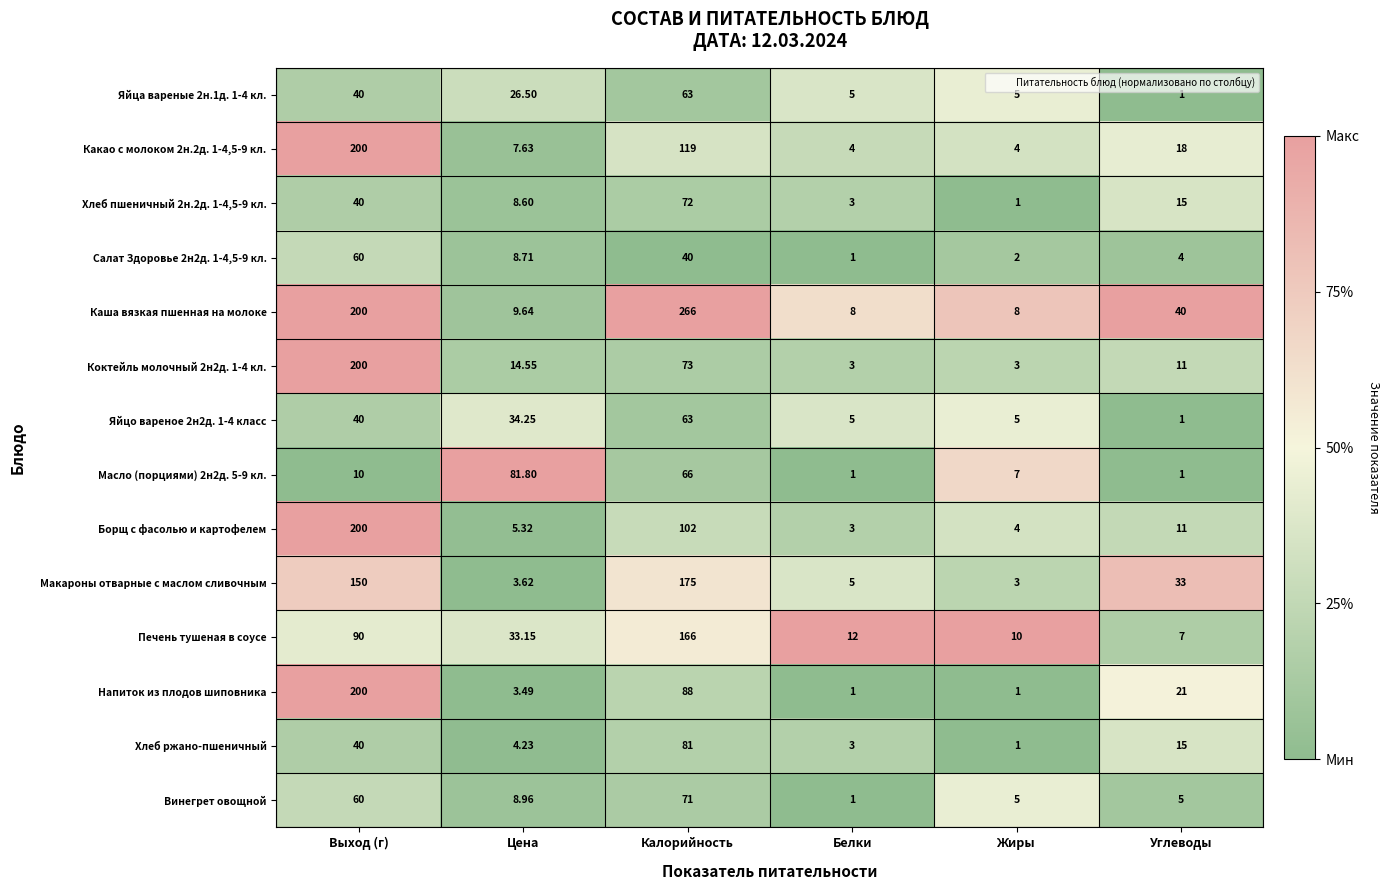

Which series has the largest range (max minus min)?

Каша вязкая пшенная на молоке